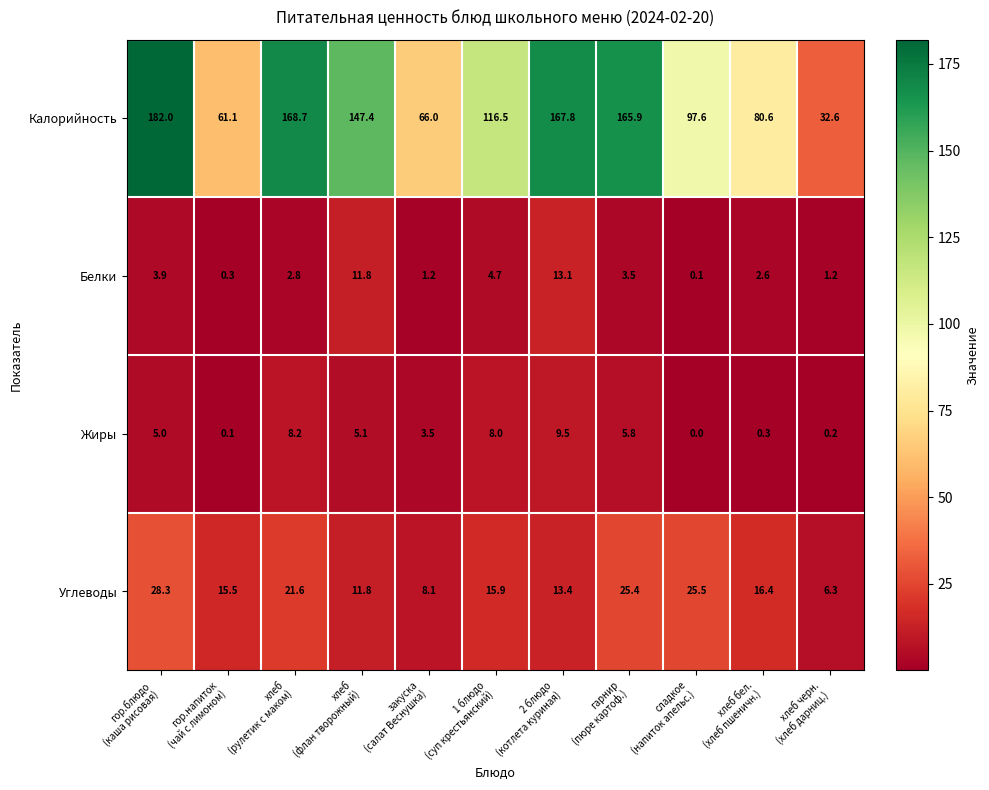

What is the total value across all series at гарнир
(пюре картоф.)?

200.6